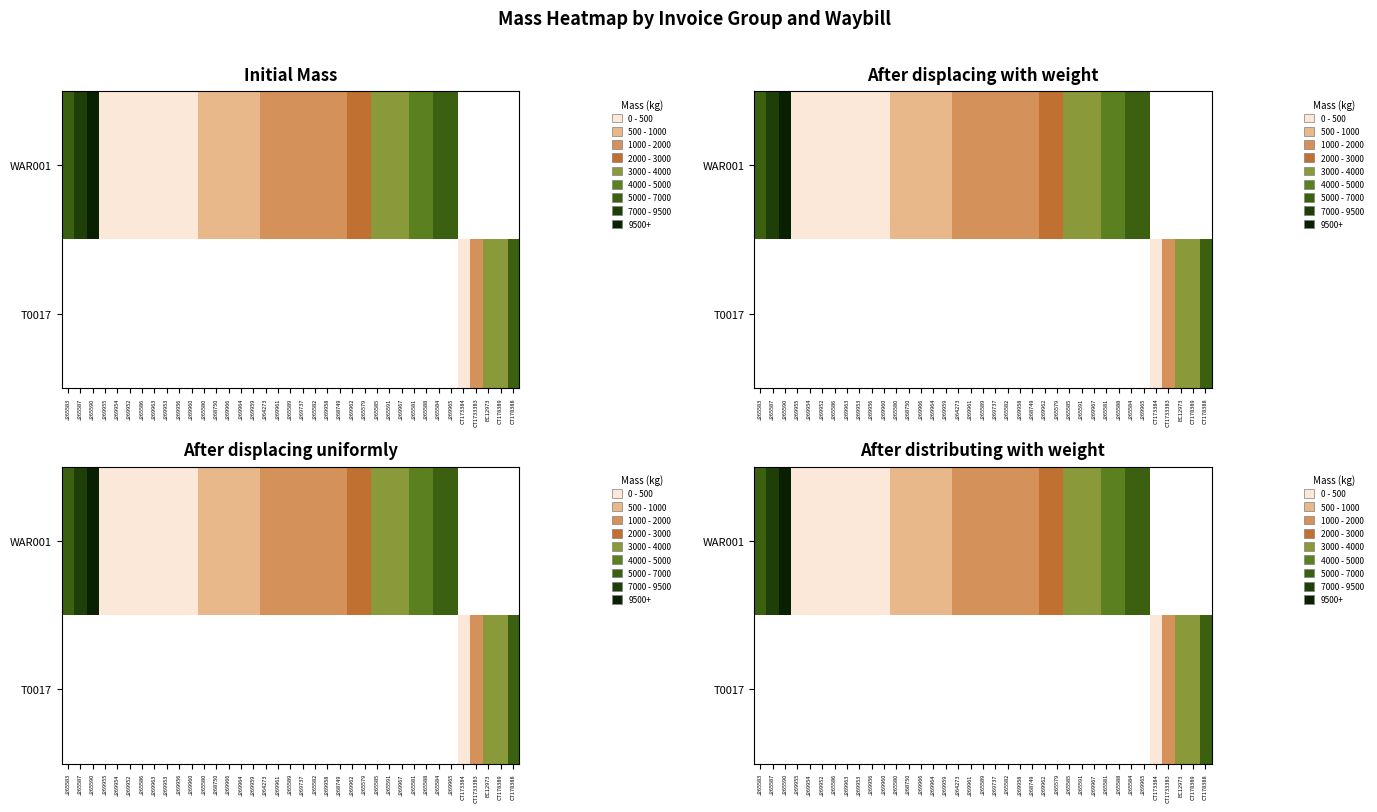

Where does the WAR001 series first go above 1491?

J265583